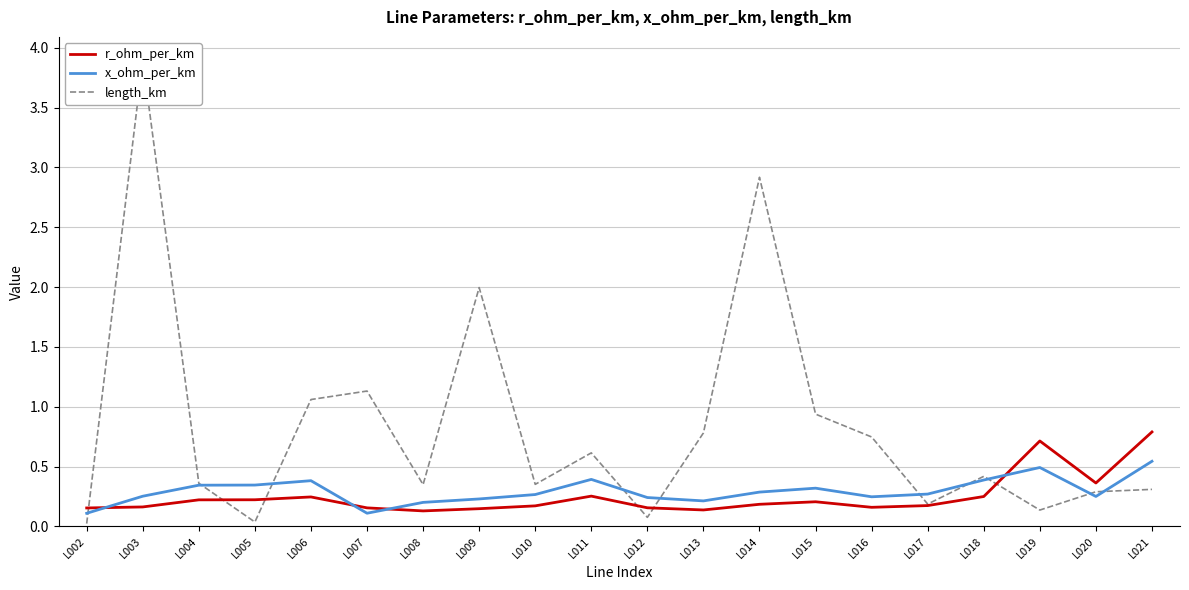

What is the total value across all series at L011?

1.3